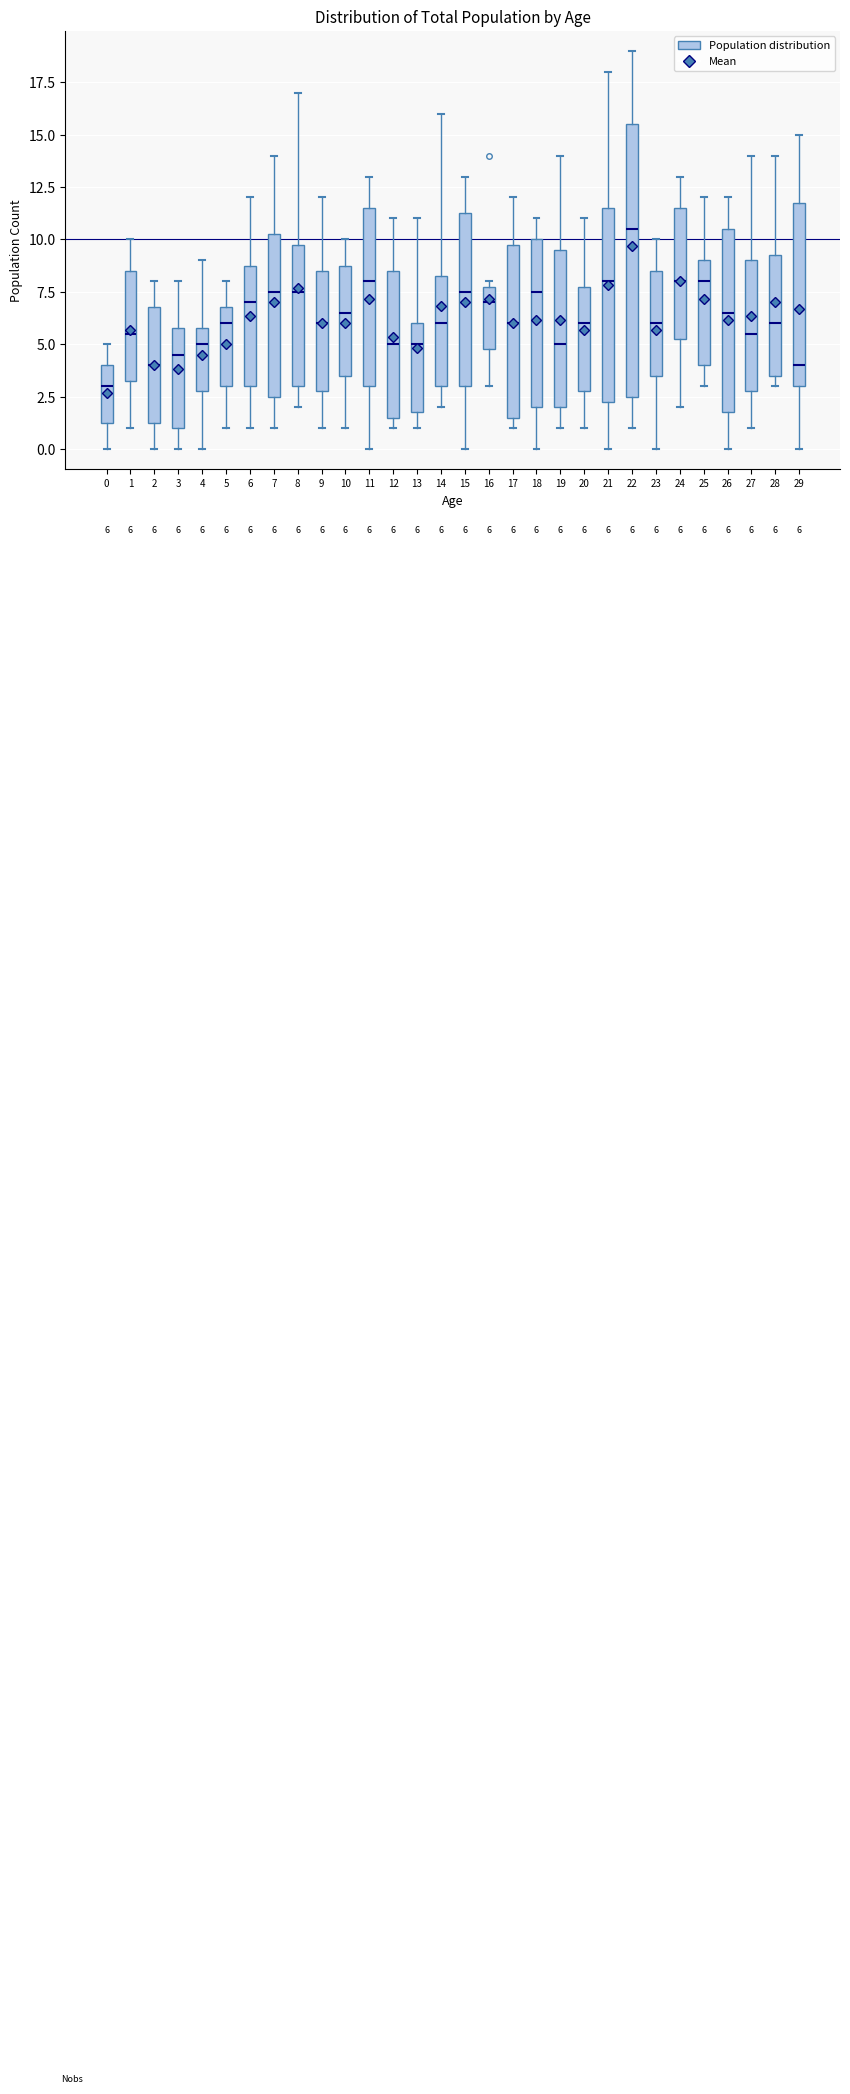

Comparing the boxes themselves (not the whiskers), which one is the tallest?

22